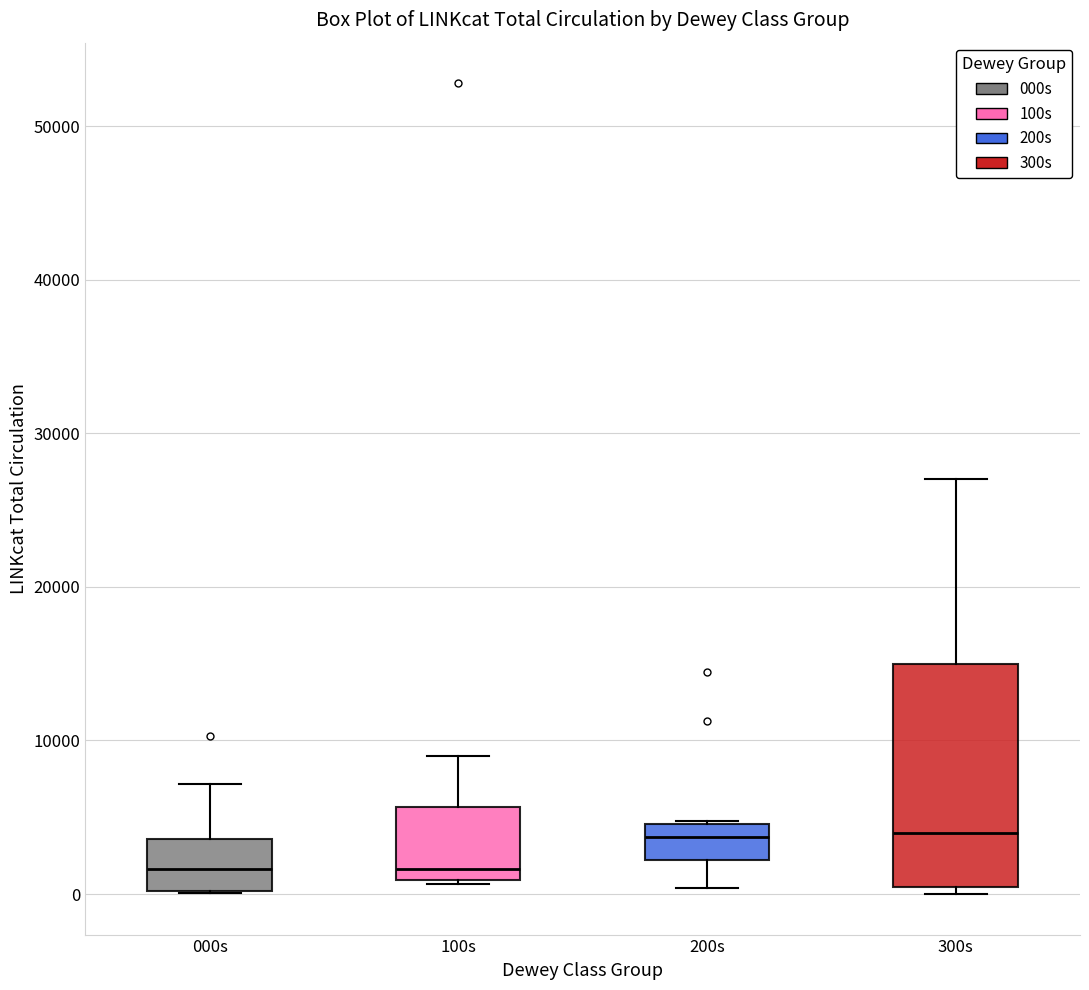

Reading left to right, transcribe this box plot: for each box, give where its median line is, the range the box spans, and where its two whiskers end, as read against the y-axis. The values are not printed on the chart, so give them approximately, as read against the axis.

000s: median 2000, box 0 to 4000, whiskers 0 to 7000
100s: median 2000, box 1000 to 6000, whiskers 1000 to 9000
200s: median 4000, box 2000 to 5000, whiskers 0 to 5000
300s: median 4000, box 0 to 15000, whiskers 0 (just below the box's lower edge) to 27000